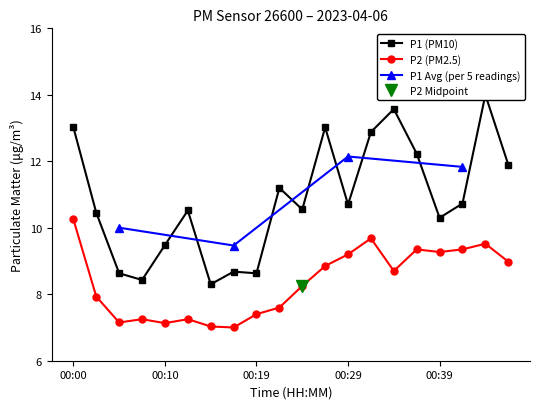

True or false: P2 (PM2.5) has more than 1 points higher than both neighbors.

True